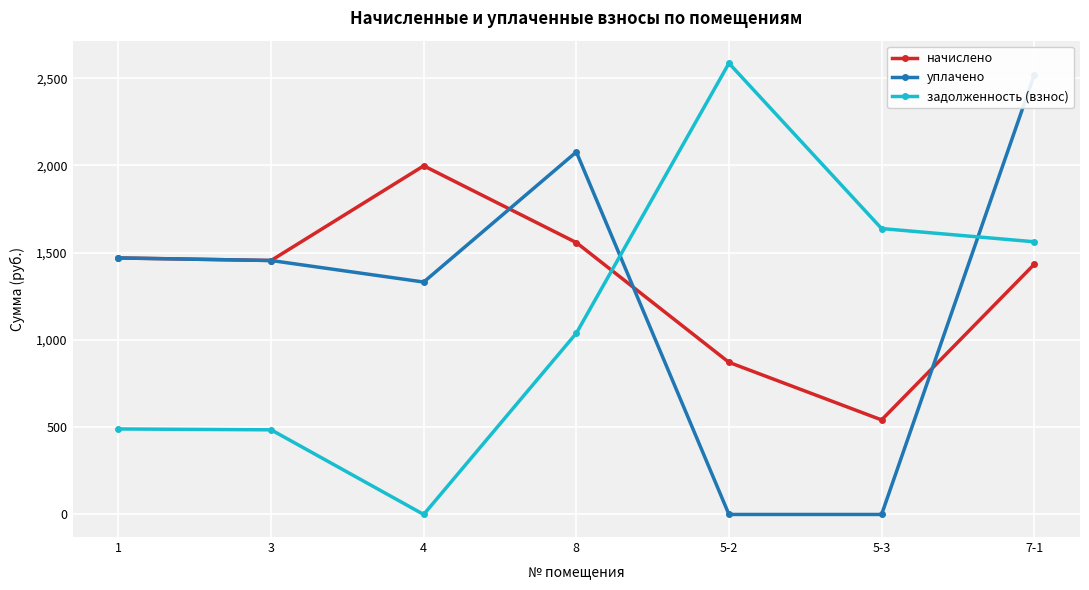

What are all the series names shown in the legend?

начислено, уплачено, задолженность (взнос)